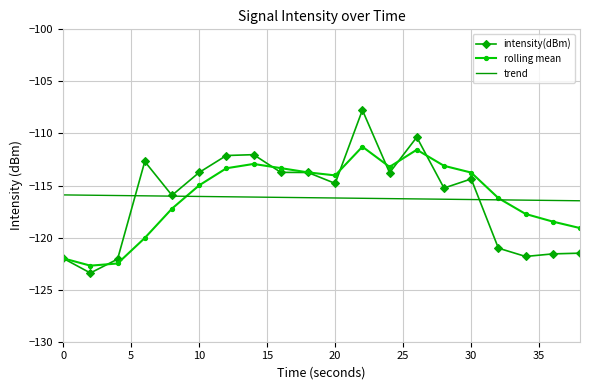

Which series ends up on top after the final intersection of trend and intensity(dBm)?

trend